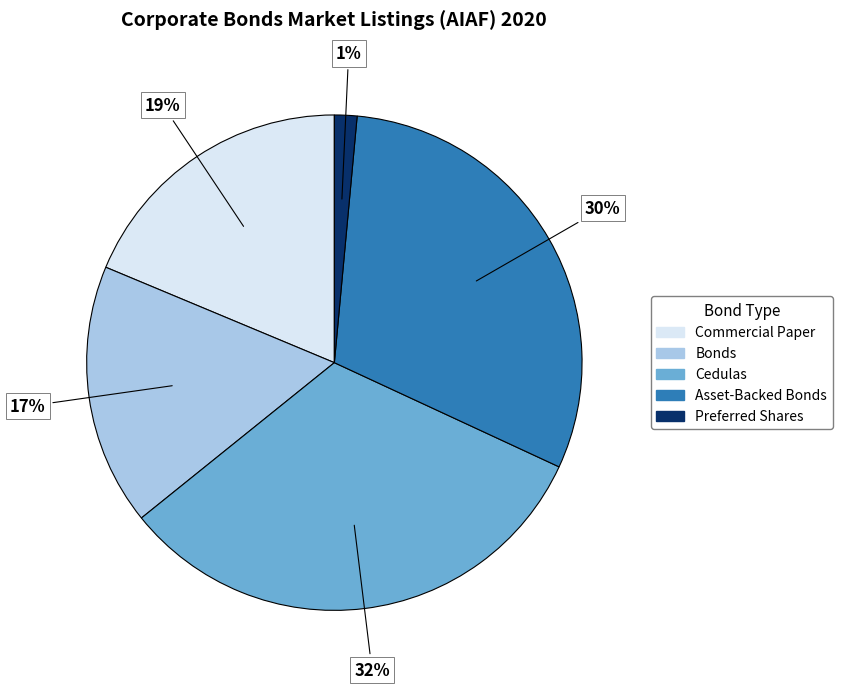

Is the sum of Bonds and Cedulas greater than half?

No